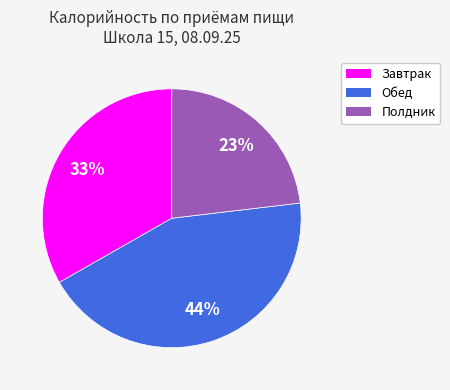

Is it true that Полдник is 23% of the pie?

True